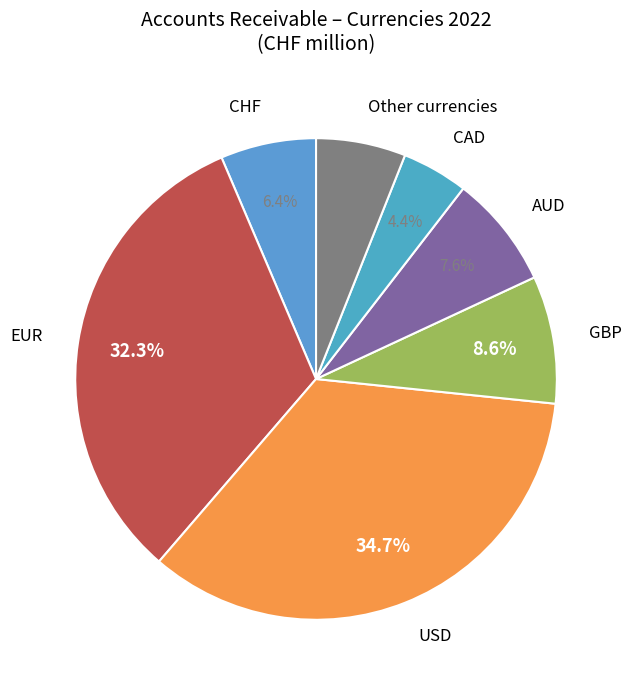

Count the number of slices in the pie.

7